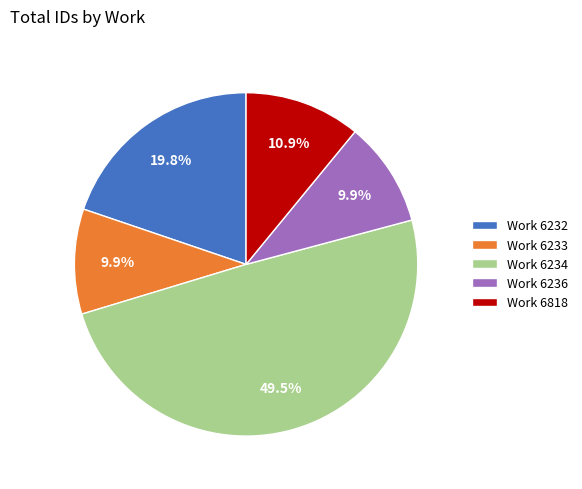

What percentage do Work 6233 and Work 6236 together represent?

19.8%